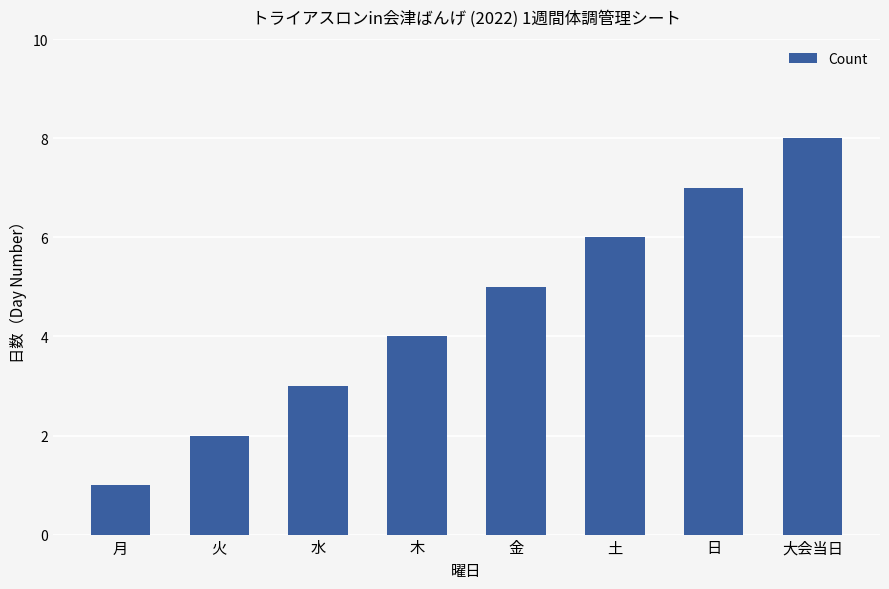

What is the difference between the second highest and second lowest values?

5